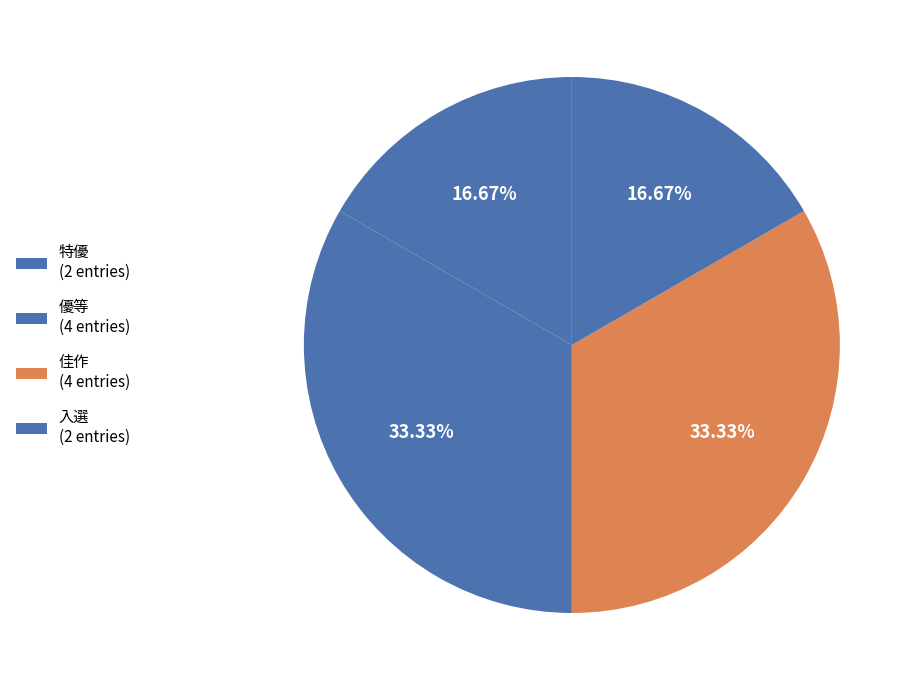

To the nearest percent, what portion does 優等 represent?

33%